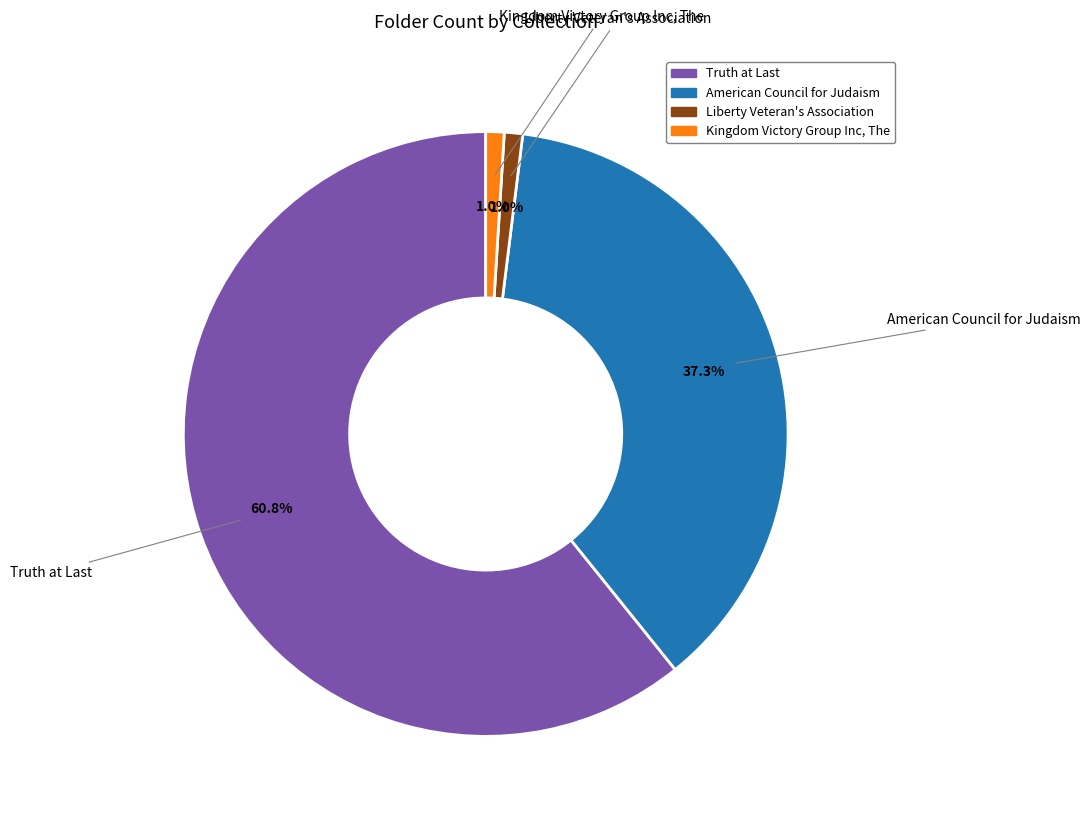

Which category has the biggest portion of the pie?

Truth at Last